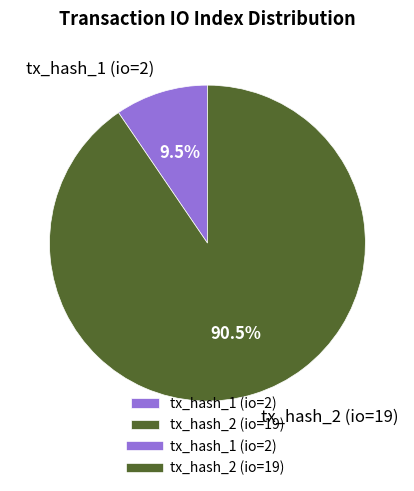

How many segments does this pie chart have?

2